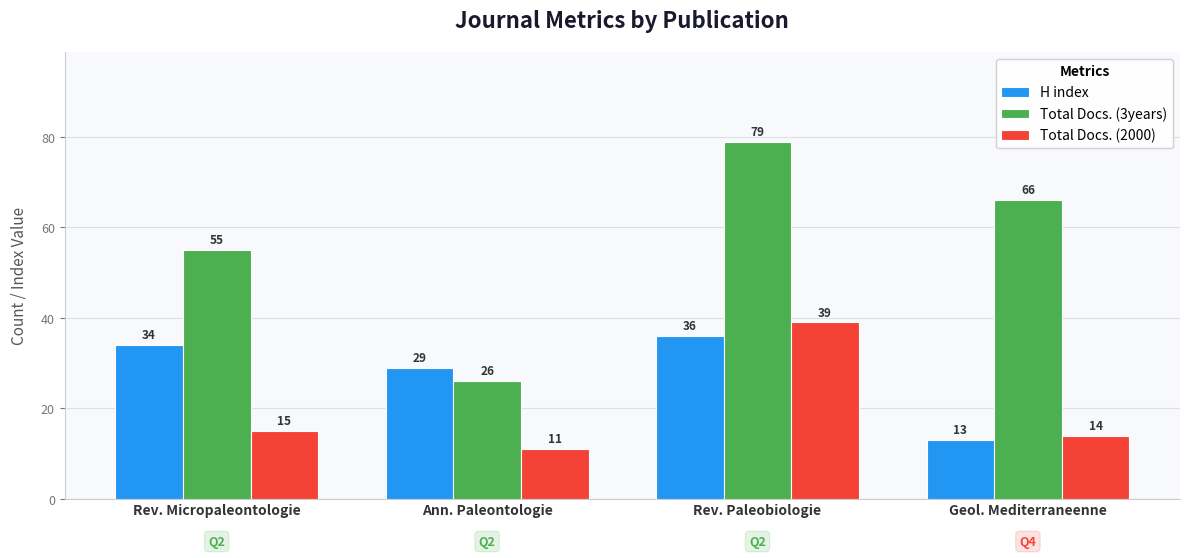

The H index series shows 34 at Rev. Micropaleontologie. True or false?

True